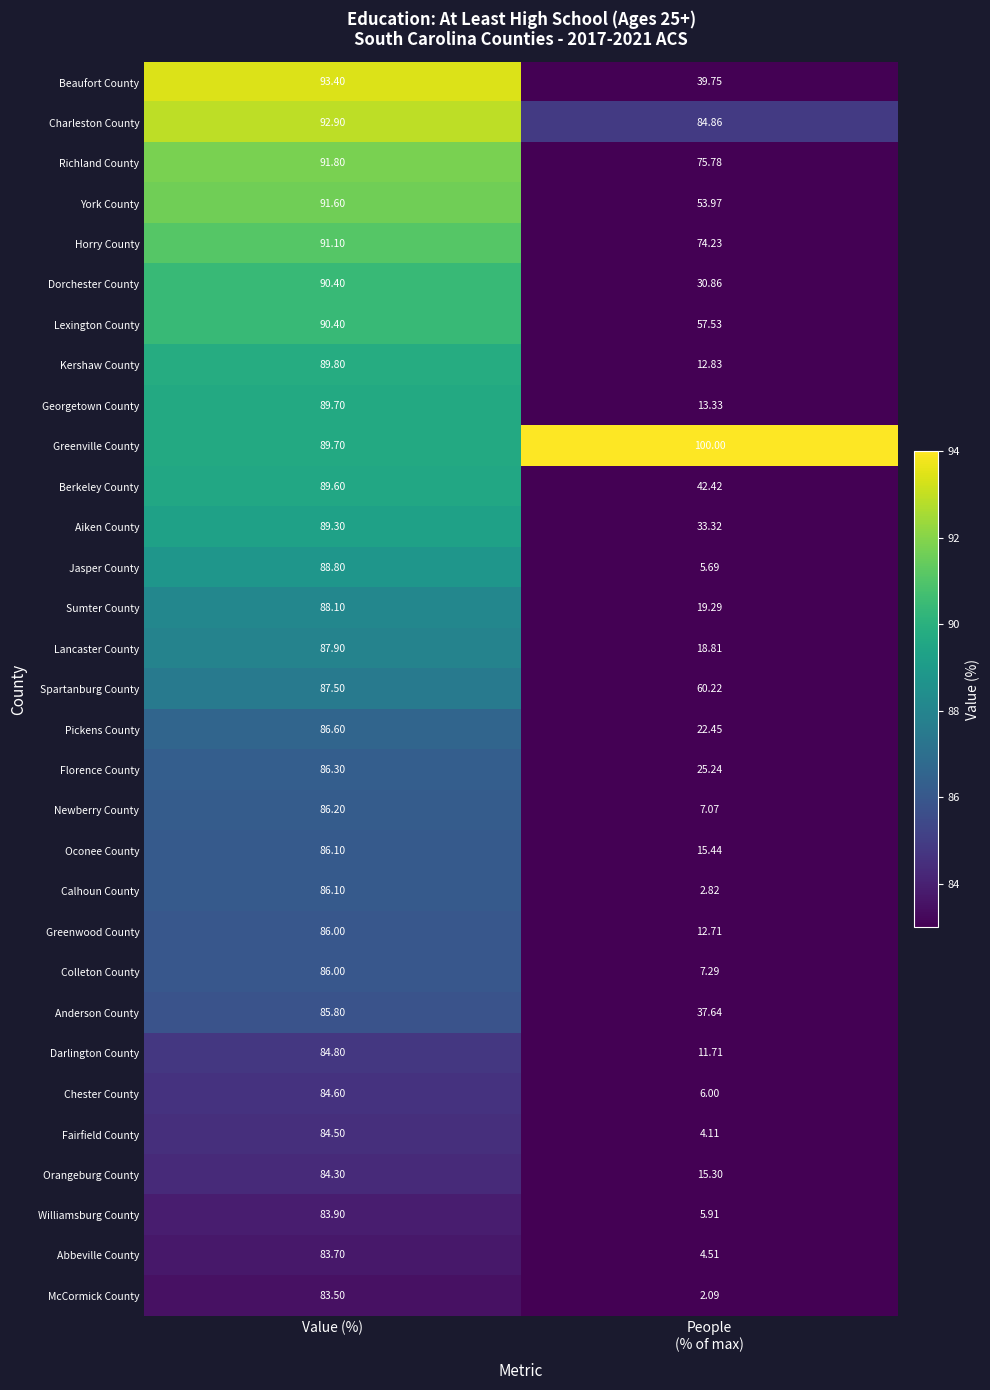

How many data points does each series have?

2